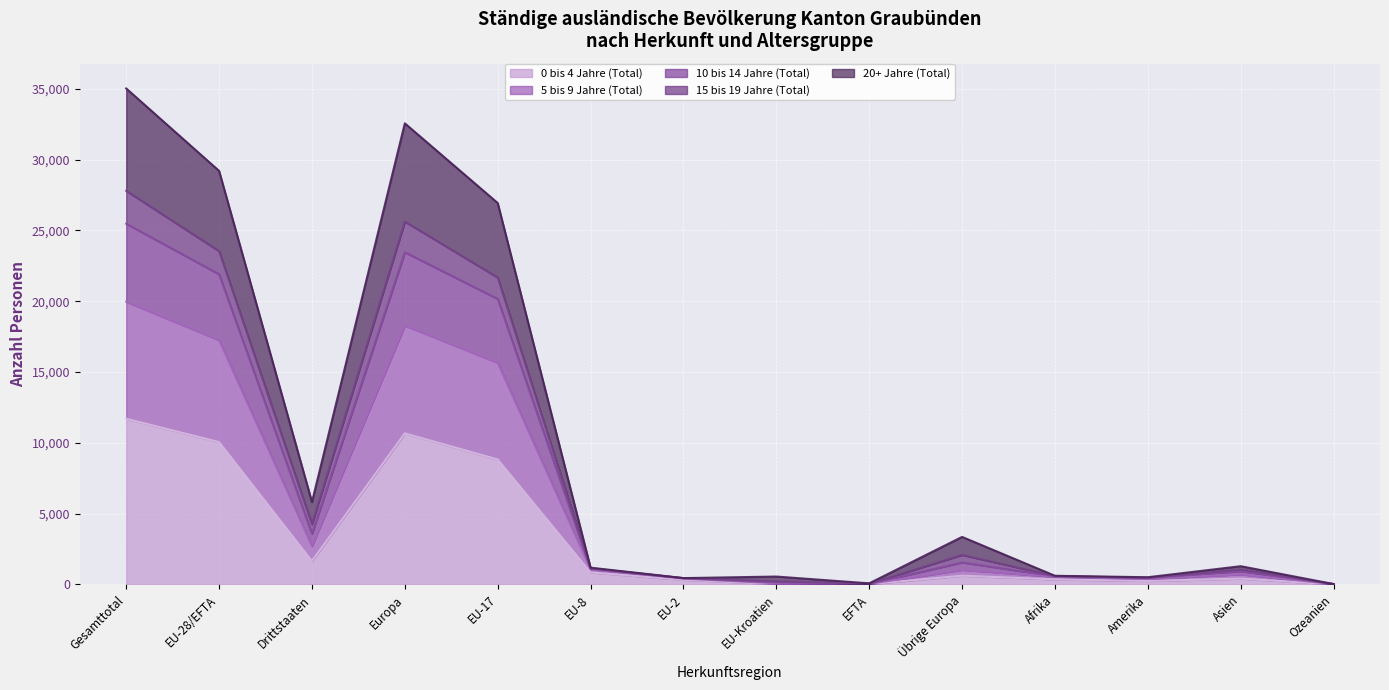

The value of 0 bis 4 Jahre (Total) at Europa is 10666. True or false?

True